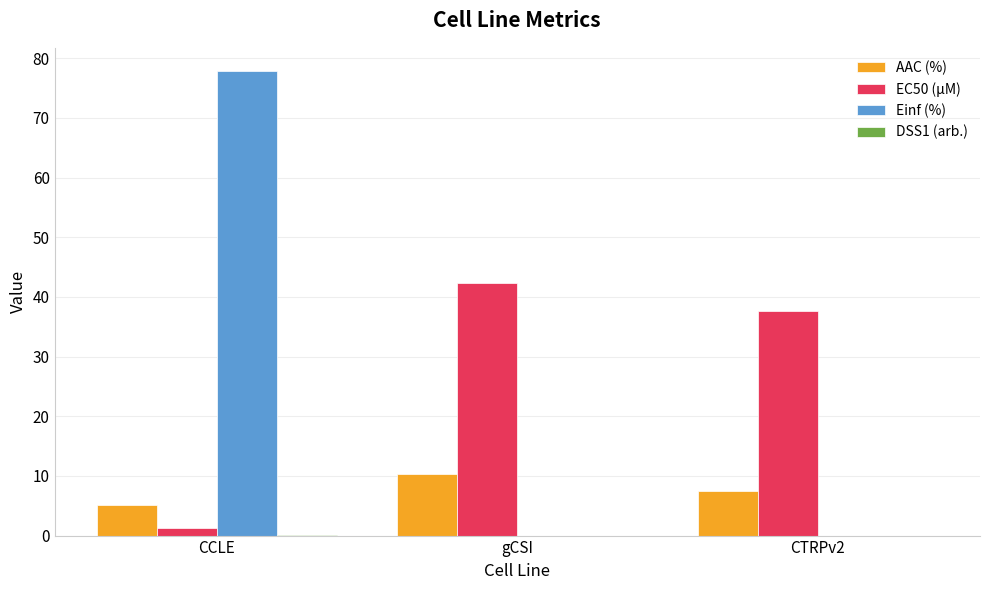

What is the maximum value for Einf (%)?

77.8